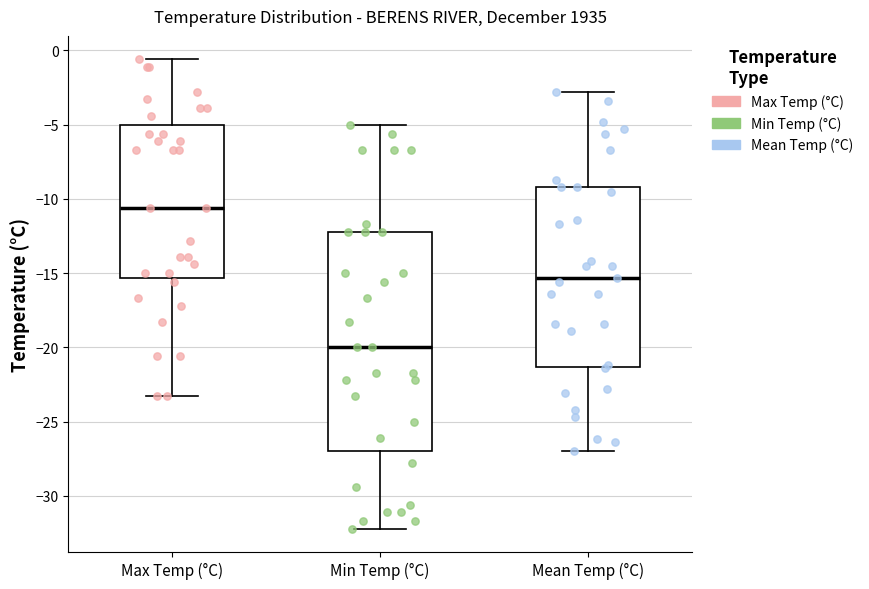

Reading left to right, transcribe this box plot: for each box, give where its median line is, the range the box spans, and where its two whiskers end, as read against the y-axis. The values are not printed on the chart, so give them approximately, as read against the axis.

Max Temp (°C): median -10.5, box -15.5 to -5.0, whiskers -23.5 to -0.5
Min Temp (°C): median -20.0, box -27.0 to -12.0, whiskers -32.0 to -5.0
Mean Temp (°C): median -15.5, box -21.5 to -9.0, whiskers -27.0 to -3.0